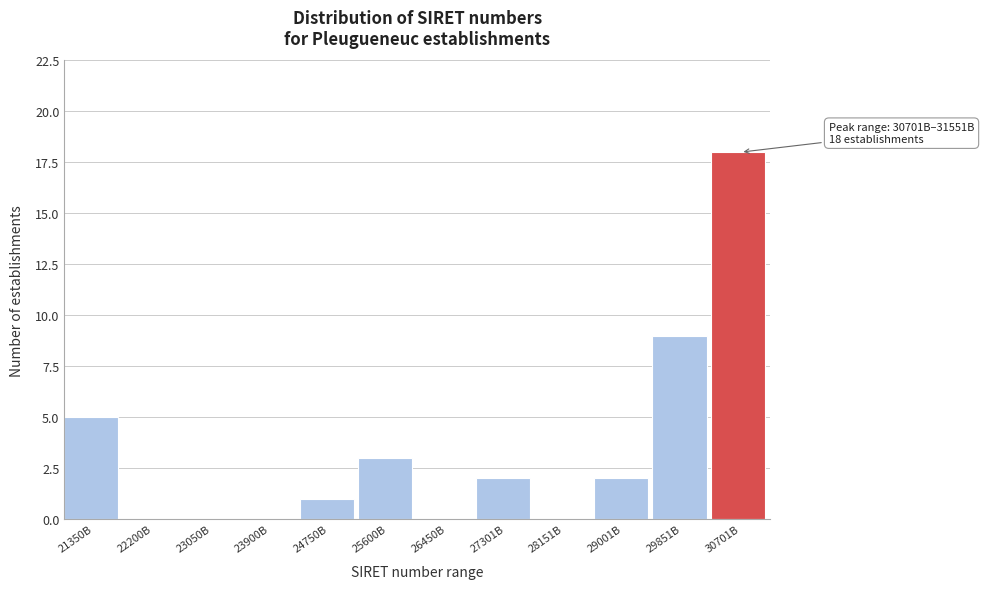

Reading left to right, what are all the values shown in this chart?

21350B=5	22200B=0	23050B=0	23900B=0	24750B=1	25600B=3	26450B=0	27301B=2	28151B=0	29001B=2	29851B=9	30701B=18